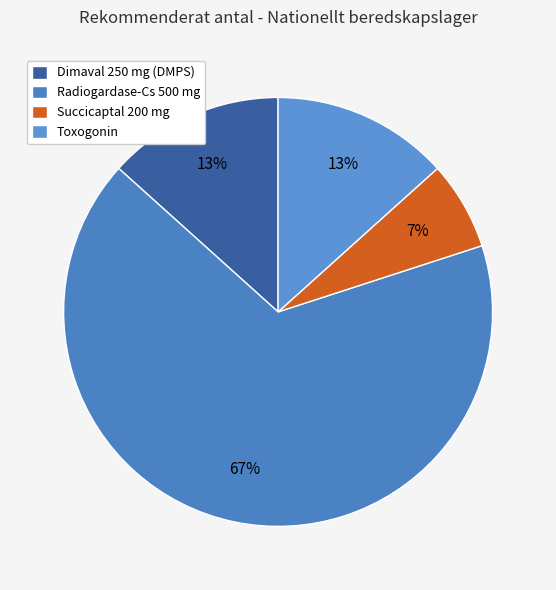

What is the majority slice?

Radiogardase-Cs 500 mg